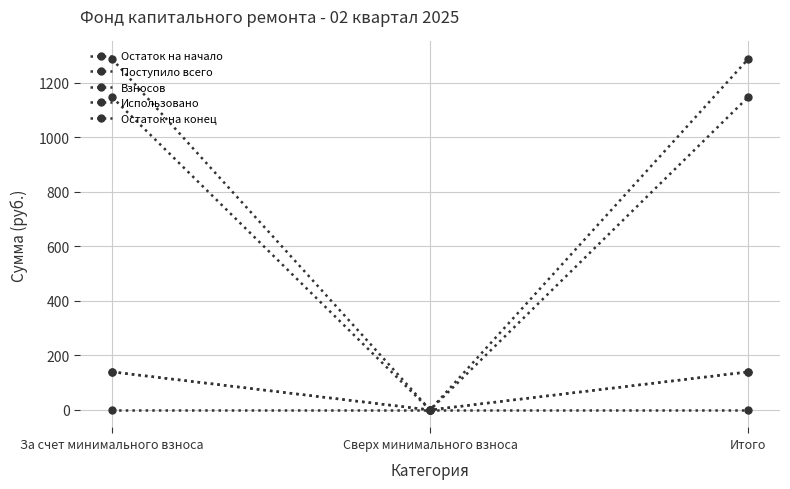

How many lines are shown in the chart?

5